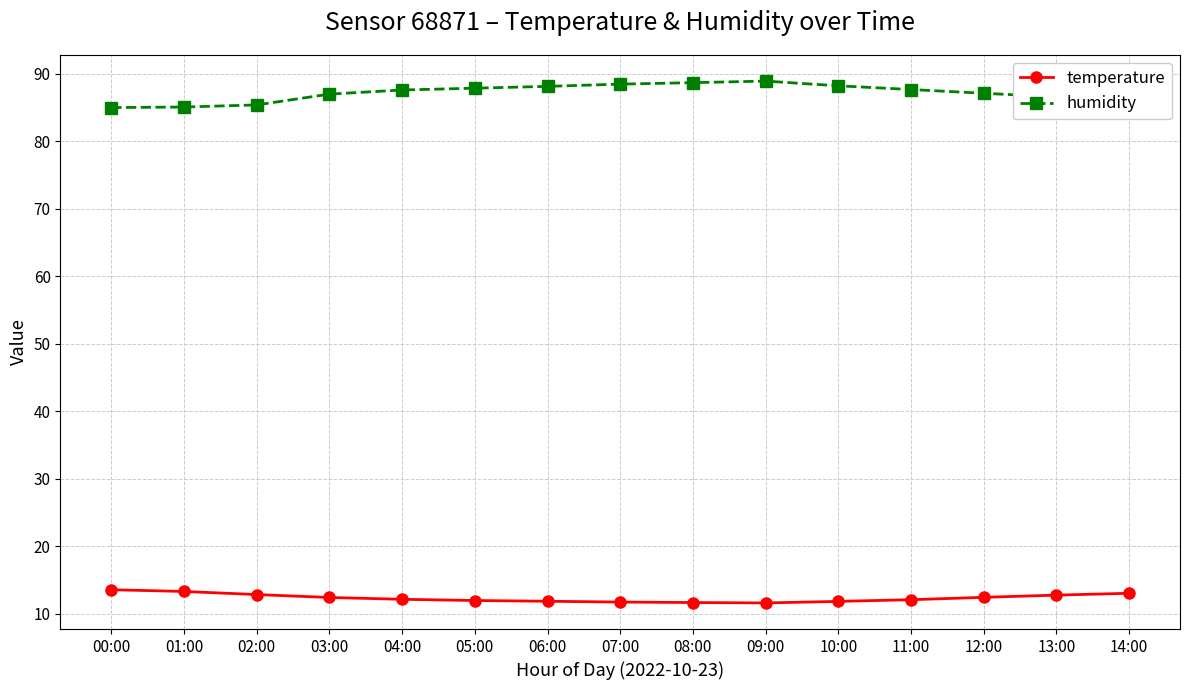

At 06:00, list the series in order from smallest to largest.

temperature, humidity